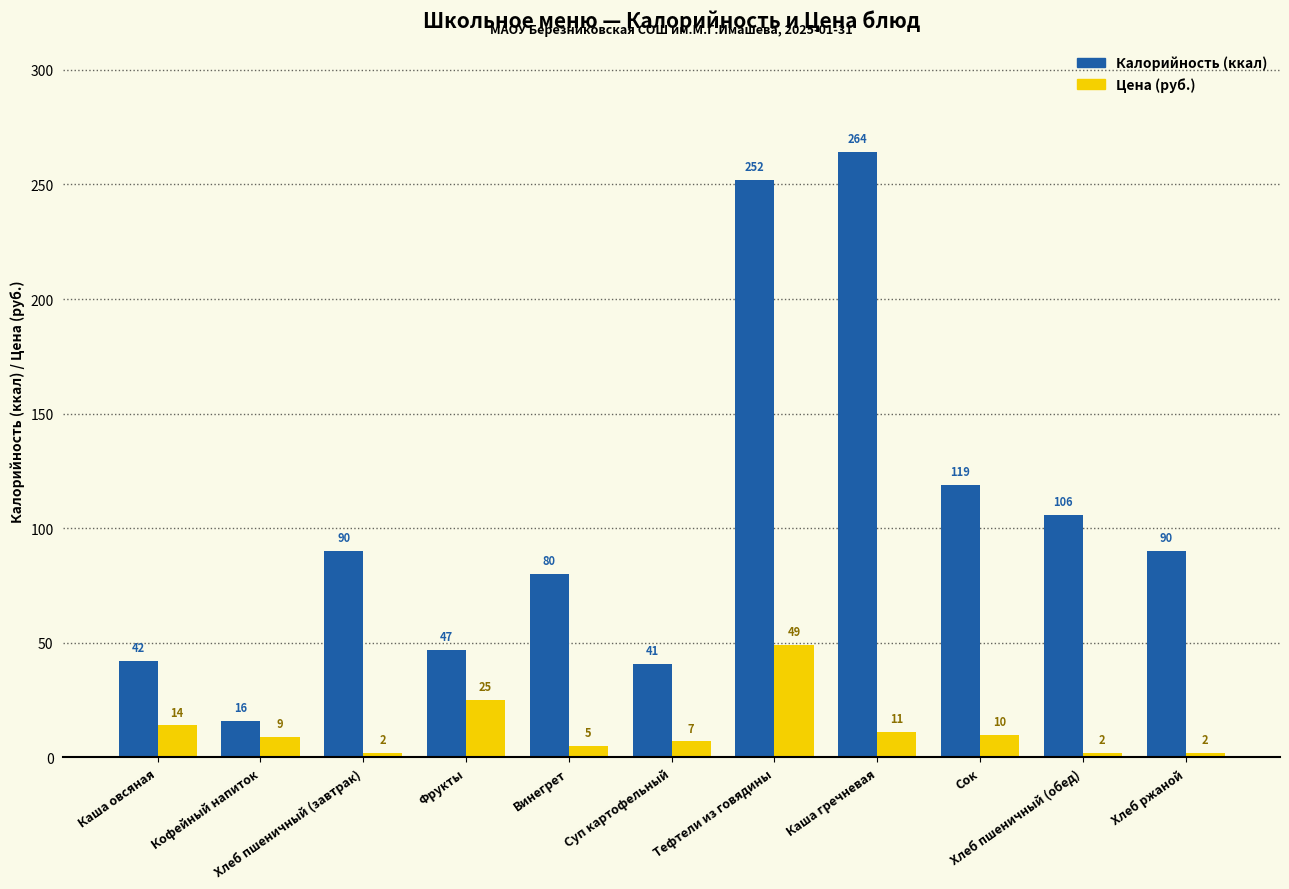

What is the maximum value shown in the chart?

264